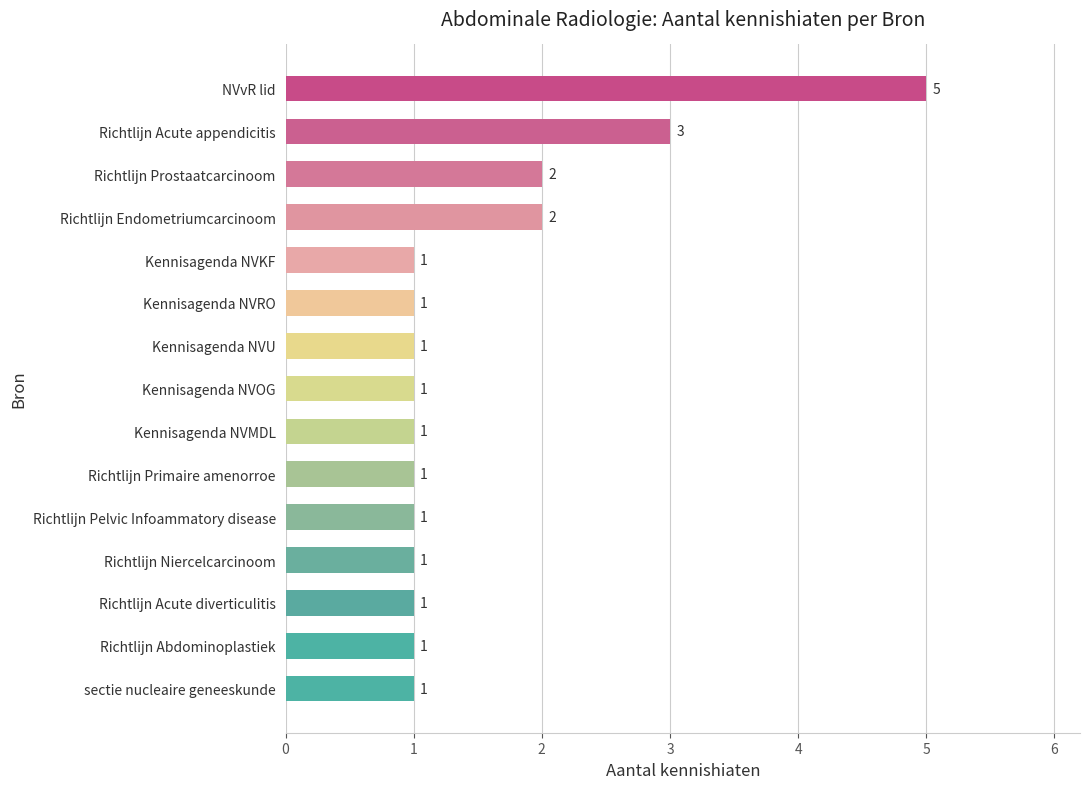

What is the difference between the maximum and minimum values?

4